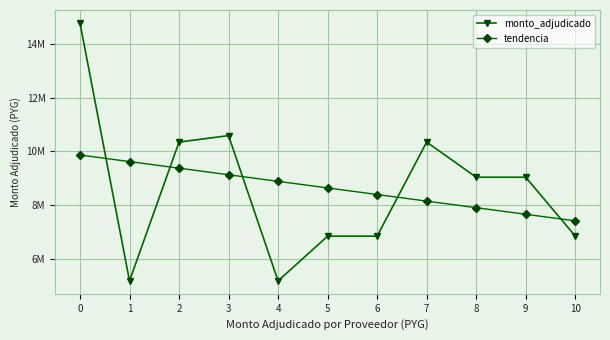

Between which two adjacent categories do tendencia and monto_adjudicado first intersect?

0 and 1